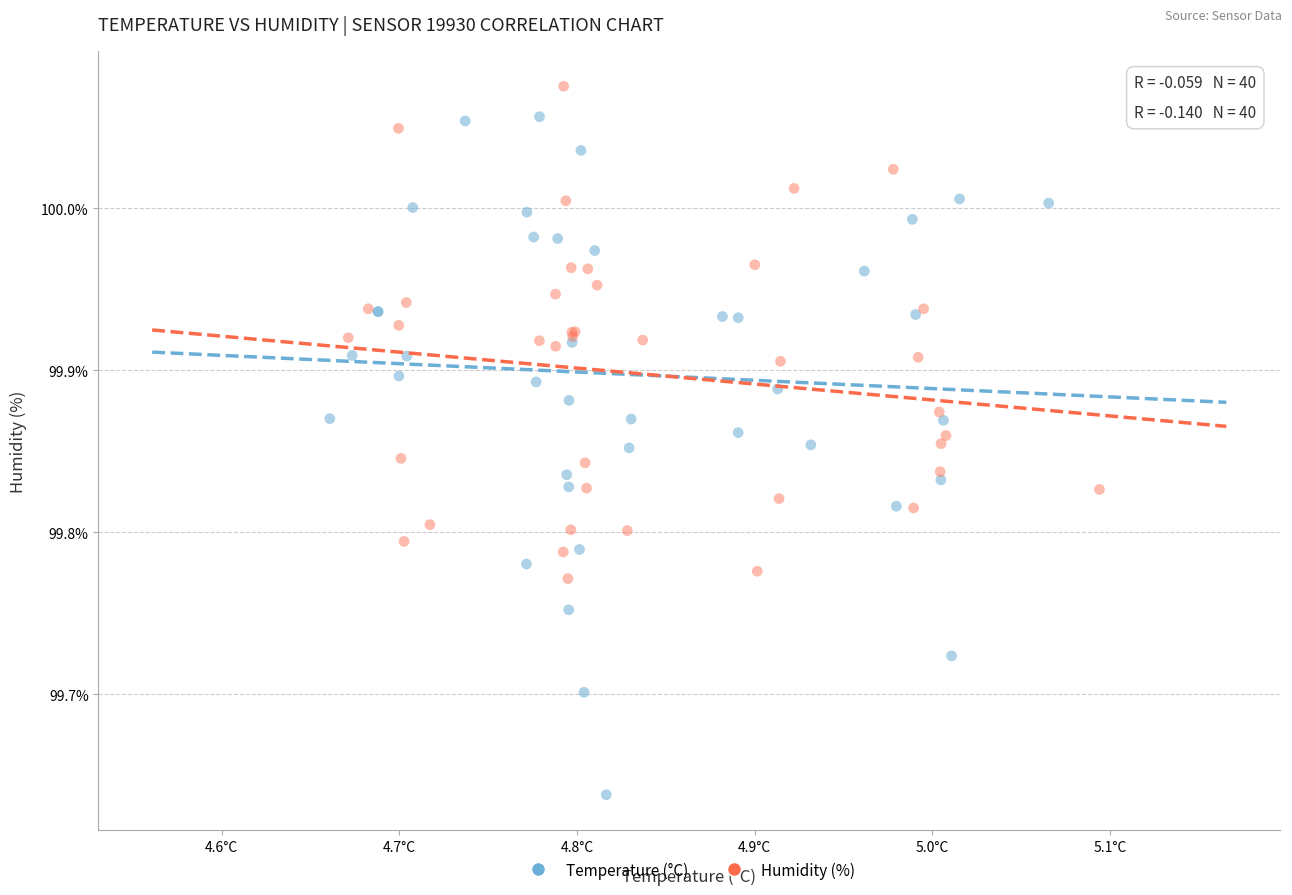

Which series contains the lowest Y value?

Temperature (°C)